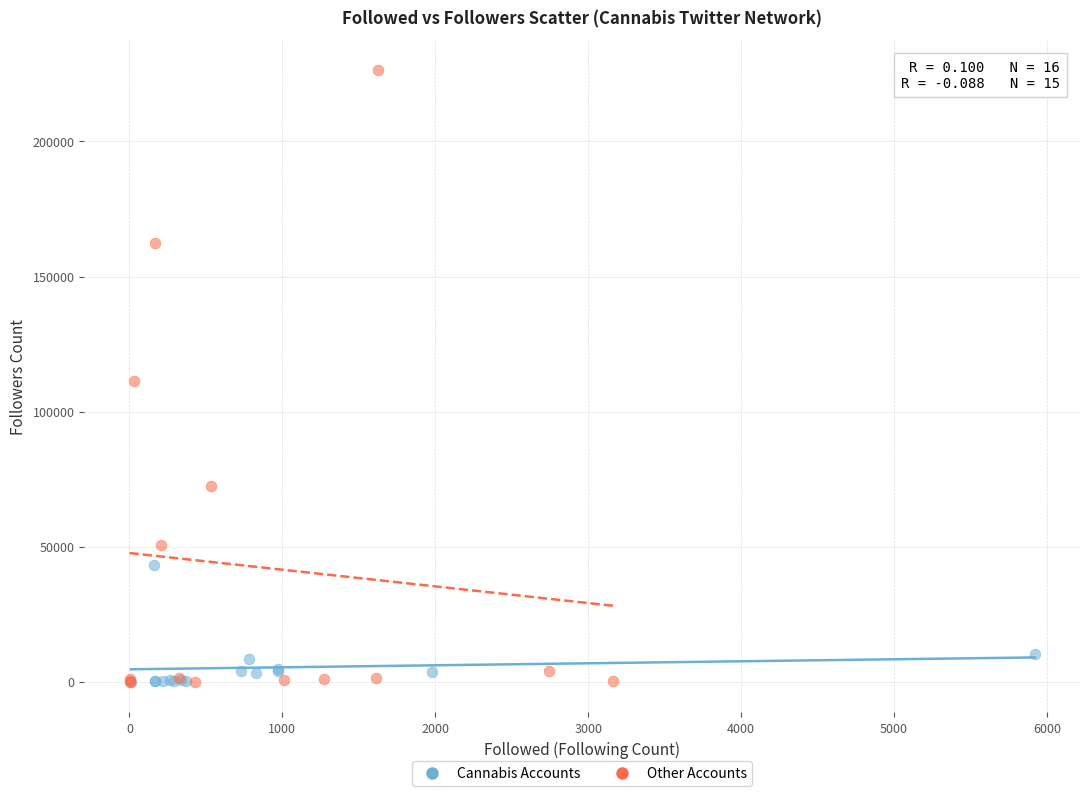

Which series has the widest spread of Y values?

Other Accounts